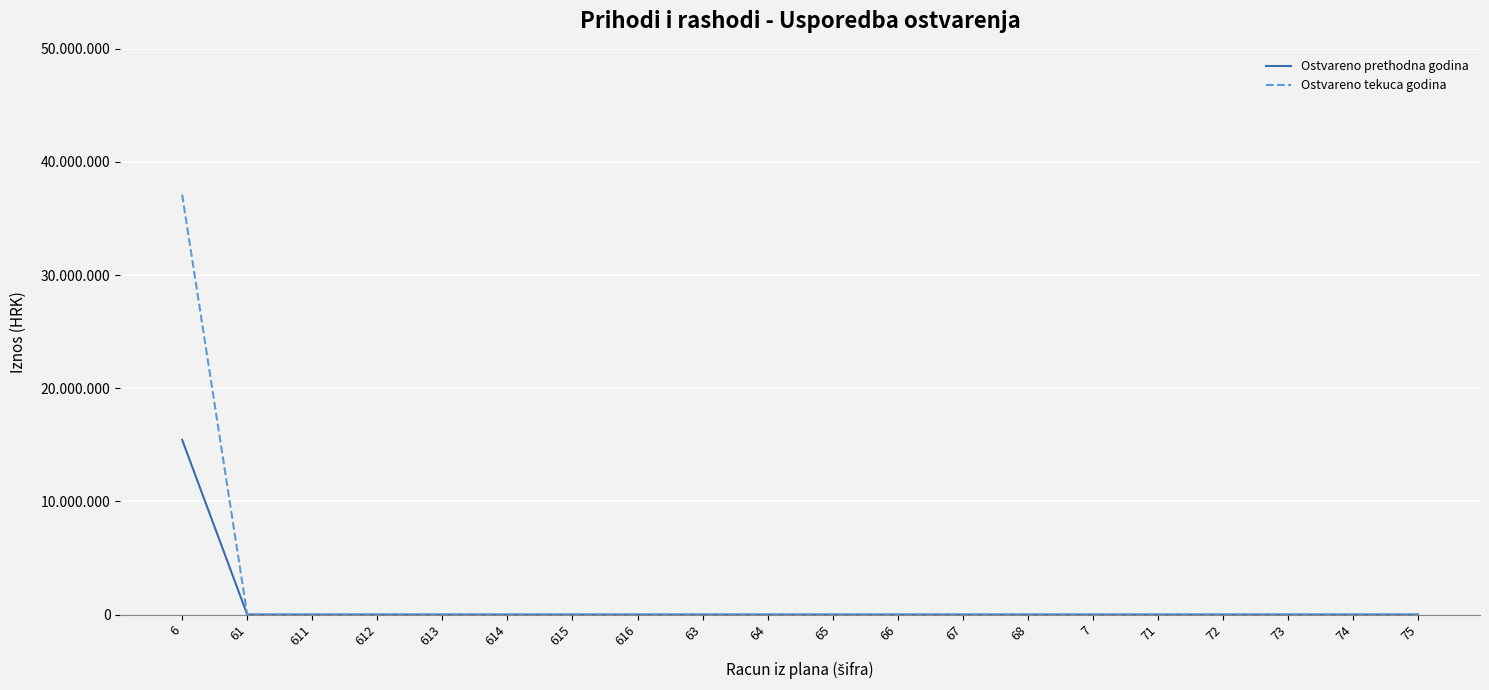

Which has a higher value, 67 or 71?

67